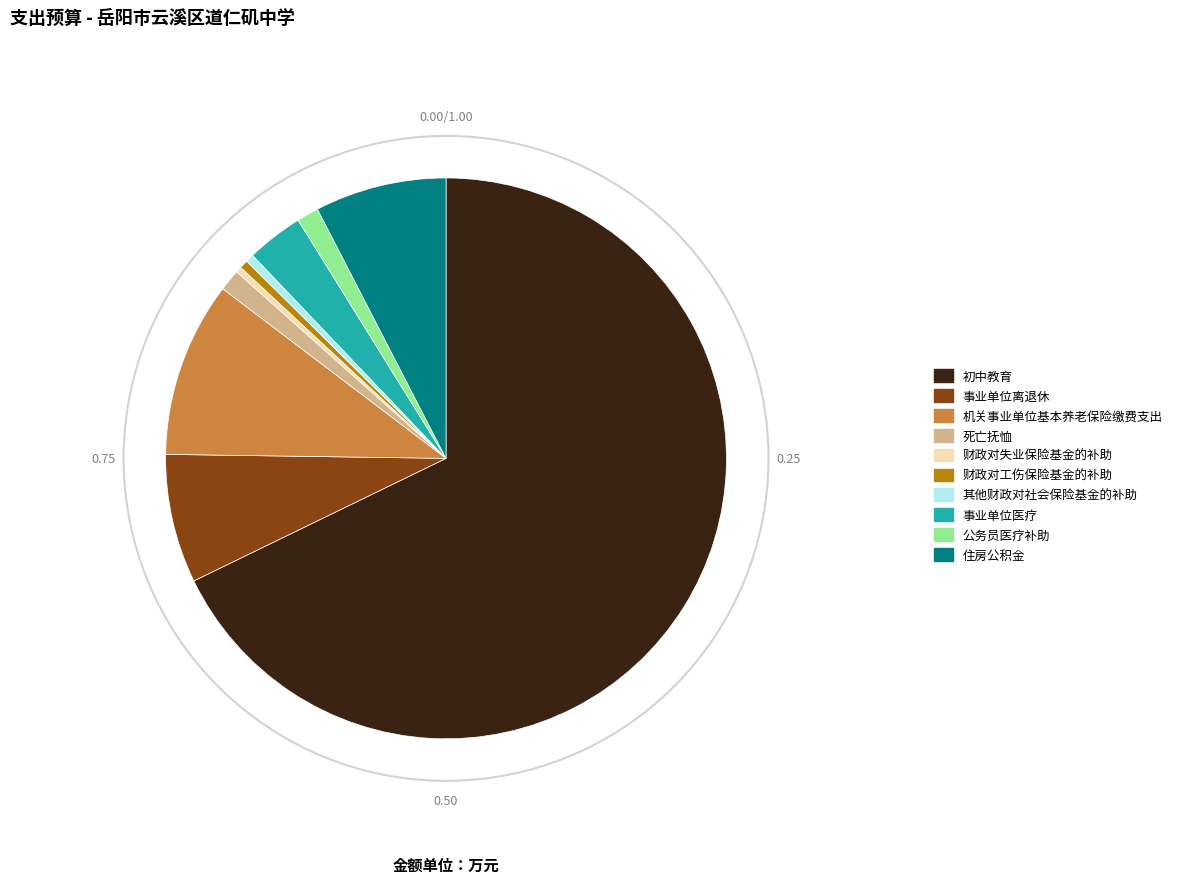

True or false: 财政对工伤保险基金的补助 accounts for 0% of the total.

True